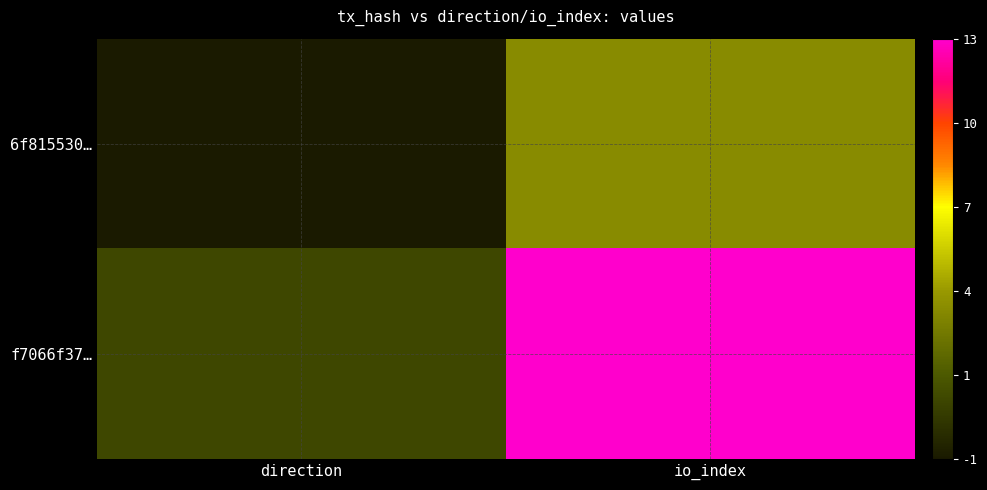

Reading left to right, list all the values displayed in this chart.

6f815530…: direction=-1	io_index=4
f7066f37…: direction=1	io_index=13